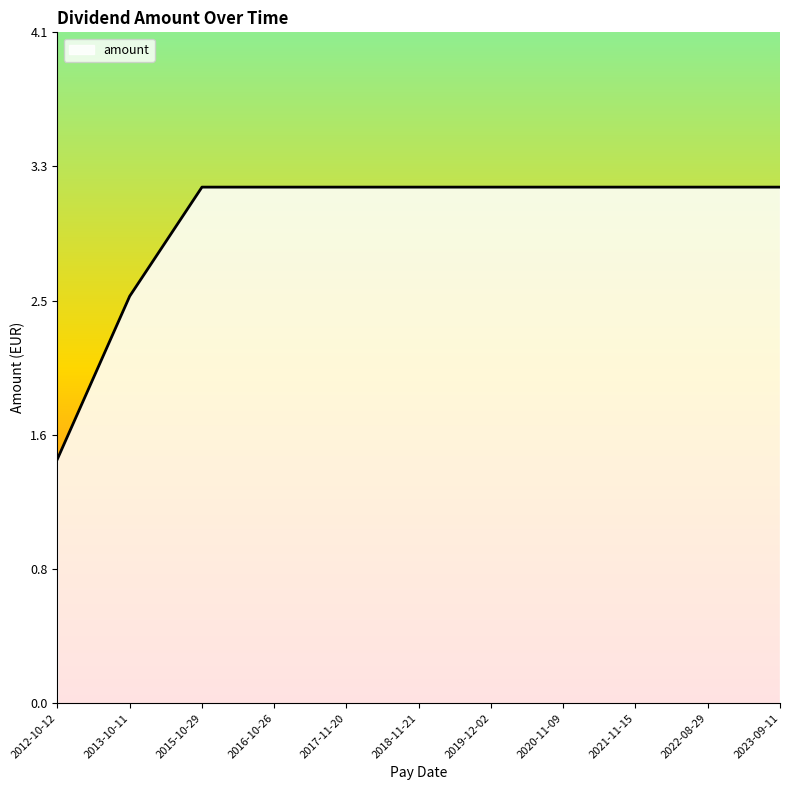

Rank the categories by value from highest to lowest.

2015-10-29, 2016-10-26, 2017-11-20, 2018-11-21, 2019-12-02, 2020-11-09, 2021-11-15, 2022-08-29, 2023-09-11, 2013-10-11, 2012-10-12